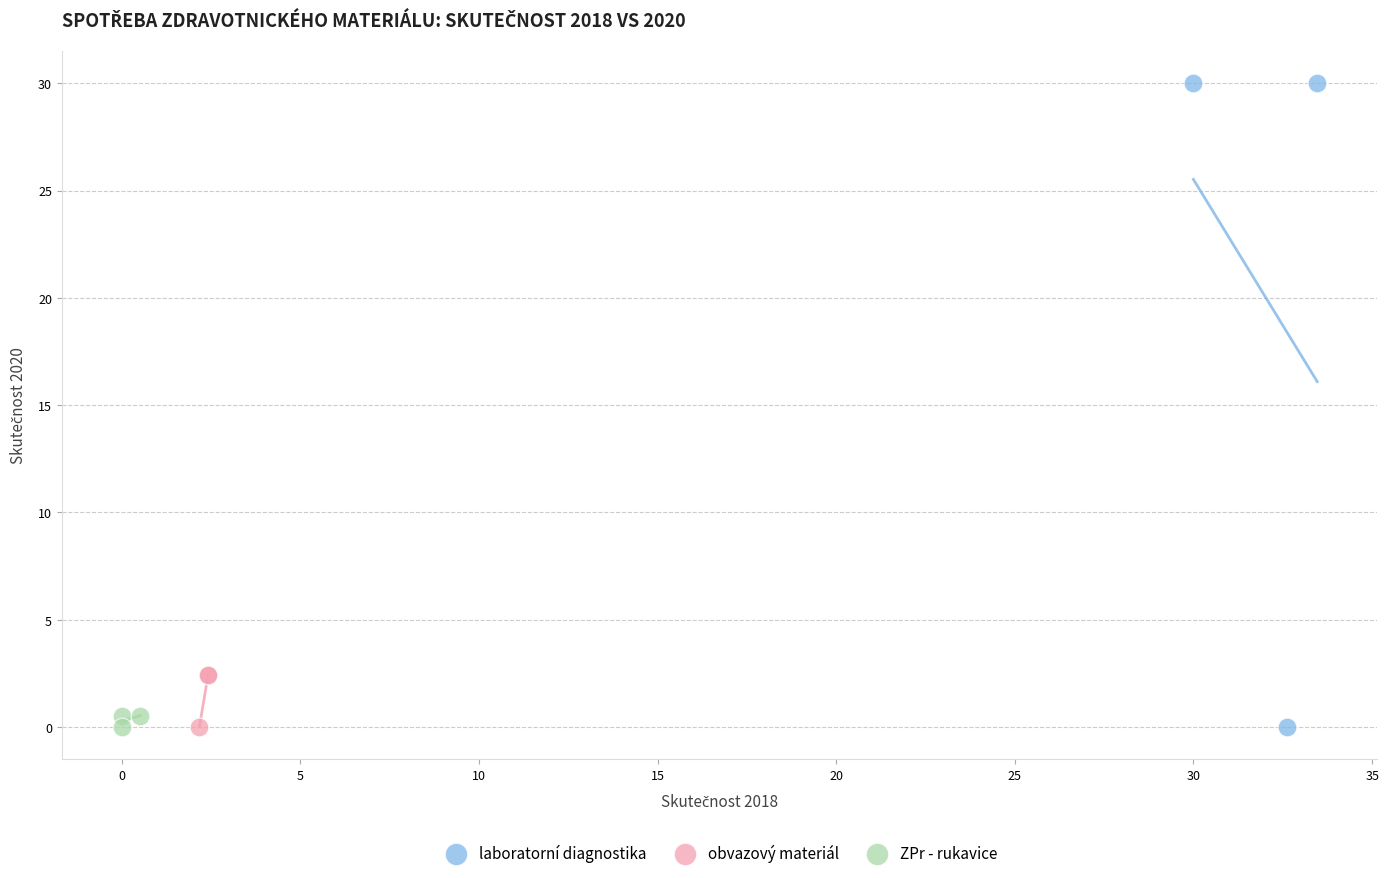

Which series has the largest Y range (max minus min)?

laboratorní diagnostika